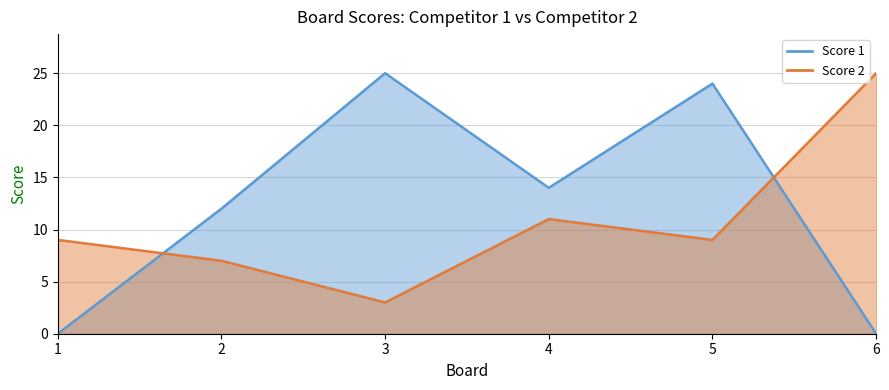

At how many categories does at least one series exceed 6?

6